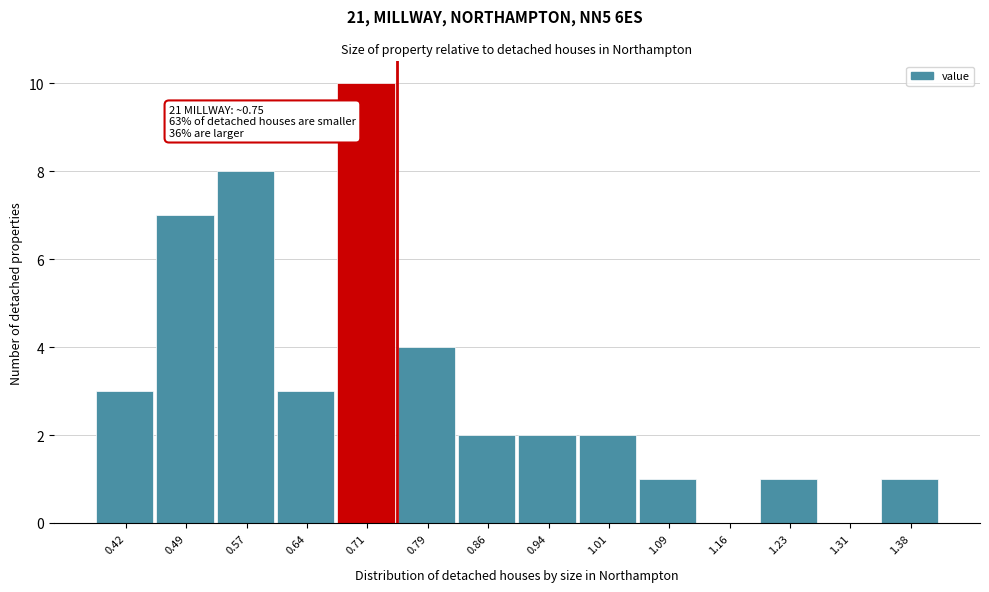

Which range on the x-axis has the tallest bar?

0.68 to 0.75